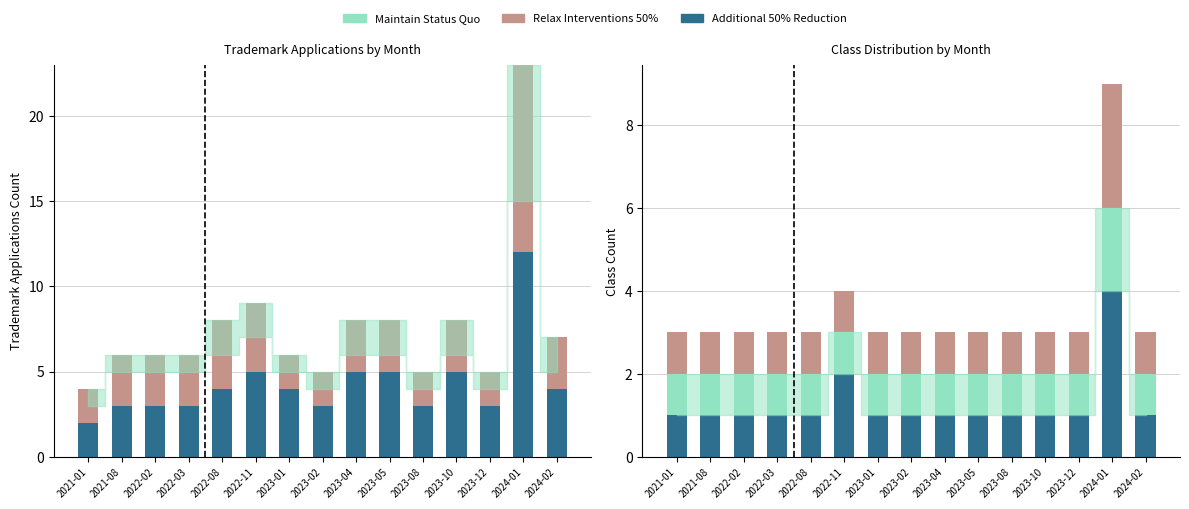

Which has a higher value, 2024-01 or 2022-08?

2024-01